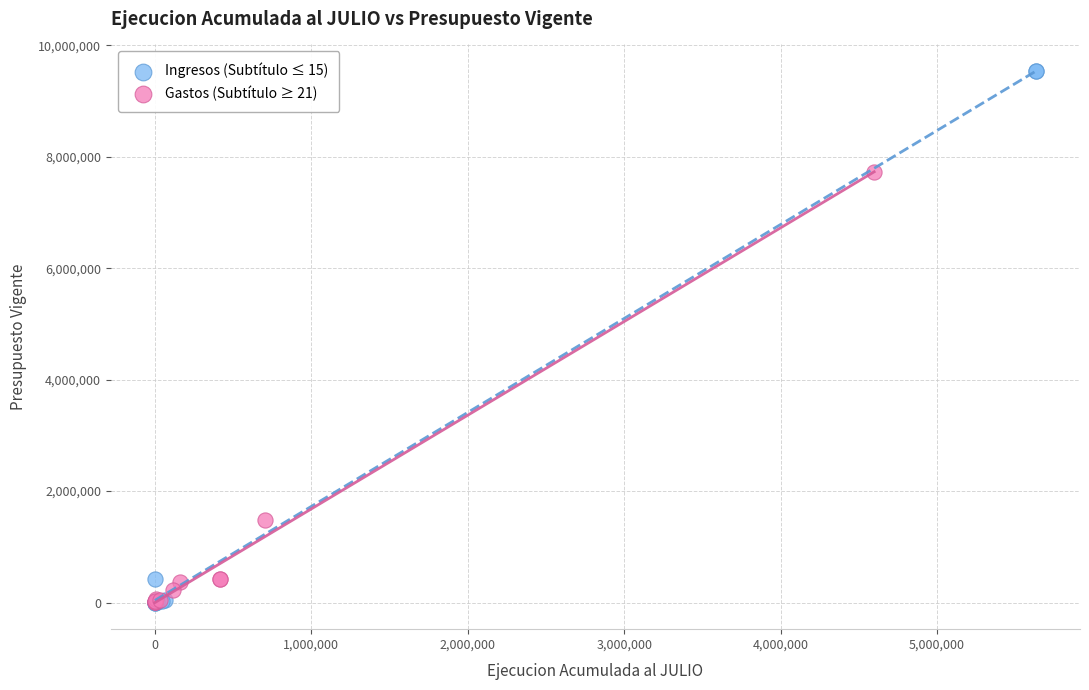

Which series has the largest Y range (max minus min)?

Ingresos (Subtítulo ≤ 15)